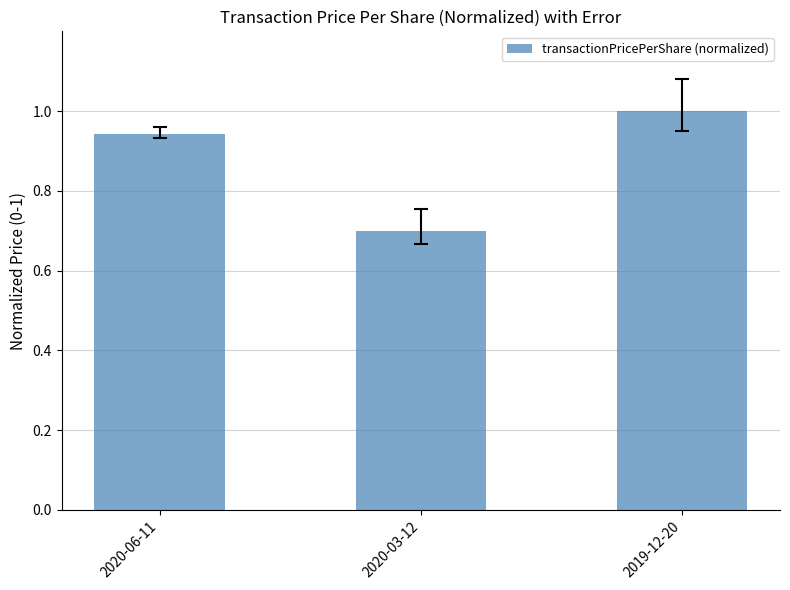

Does the chart contain stacked bars?

No